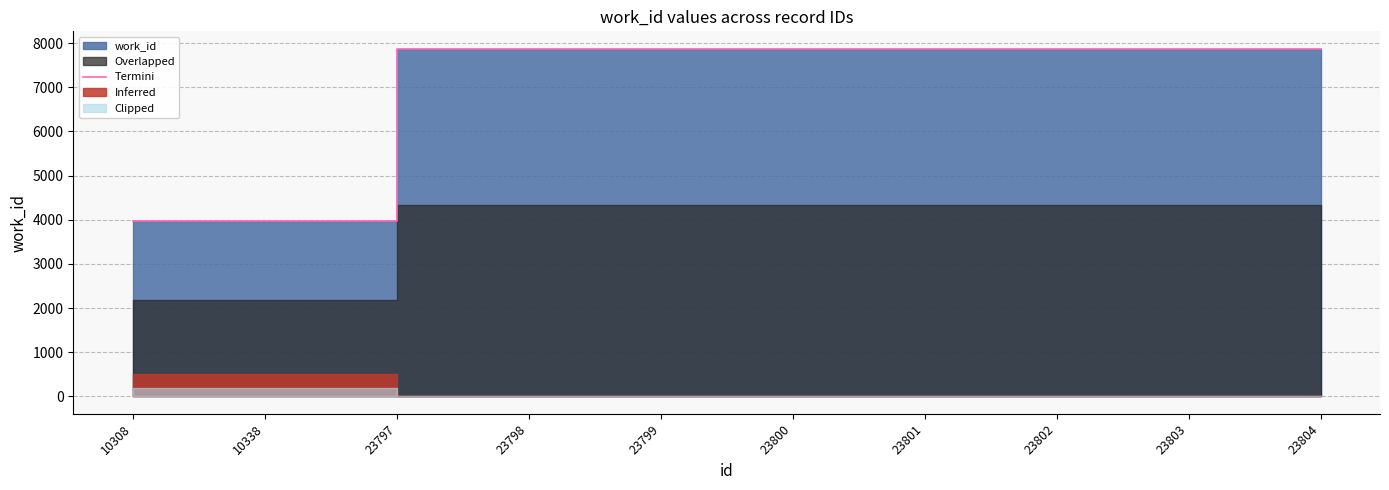

What is the value of the 5th point from the left?

7872